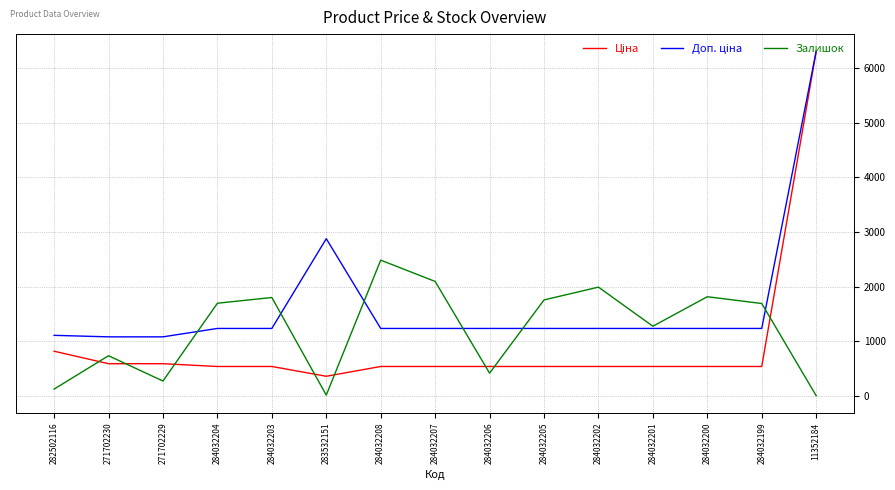

What is the spread (max minus min) of values at 284032201?

737.0